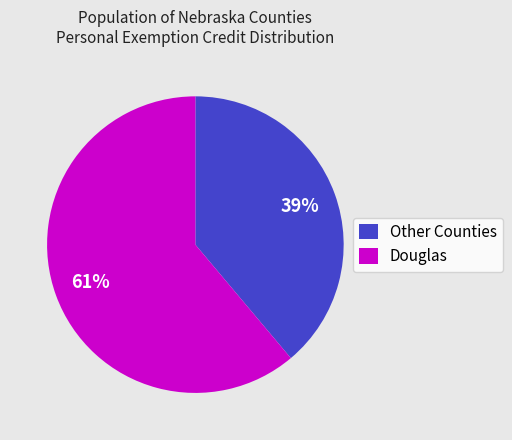

How many segments does this pie chart have?

2